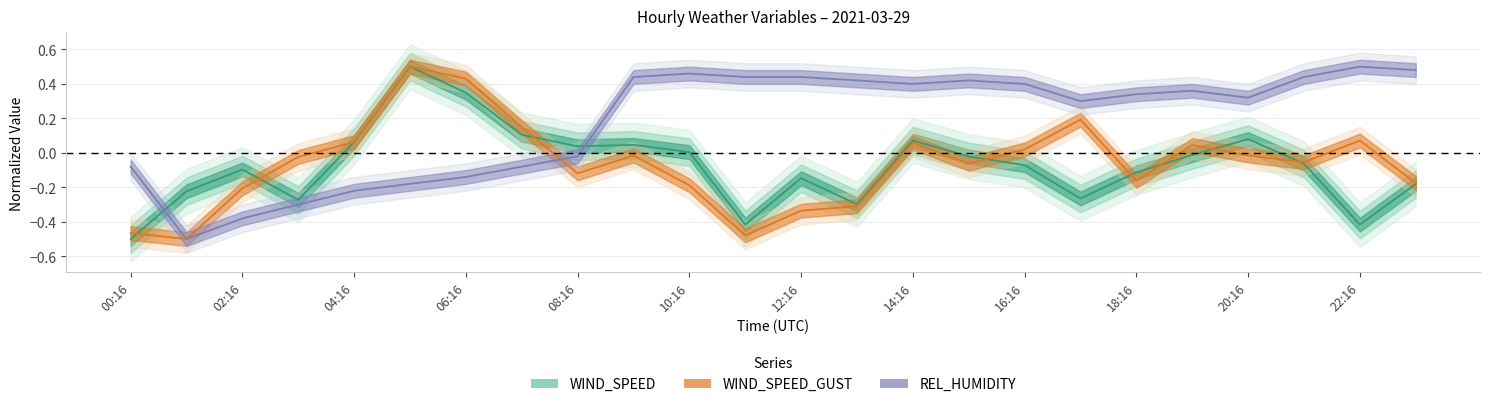

Between 19:16 and 13:16, which is larger?

19:16